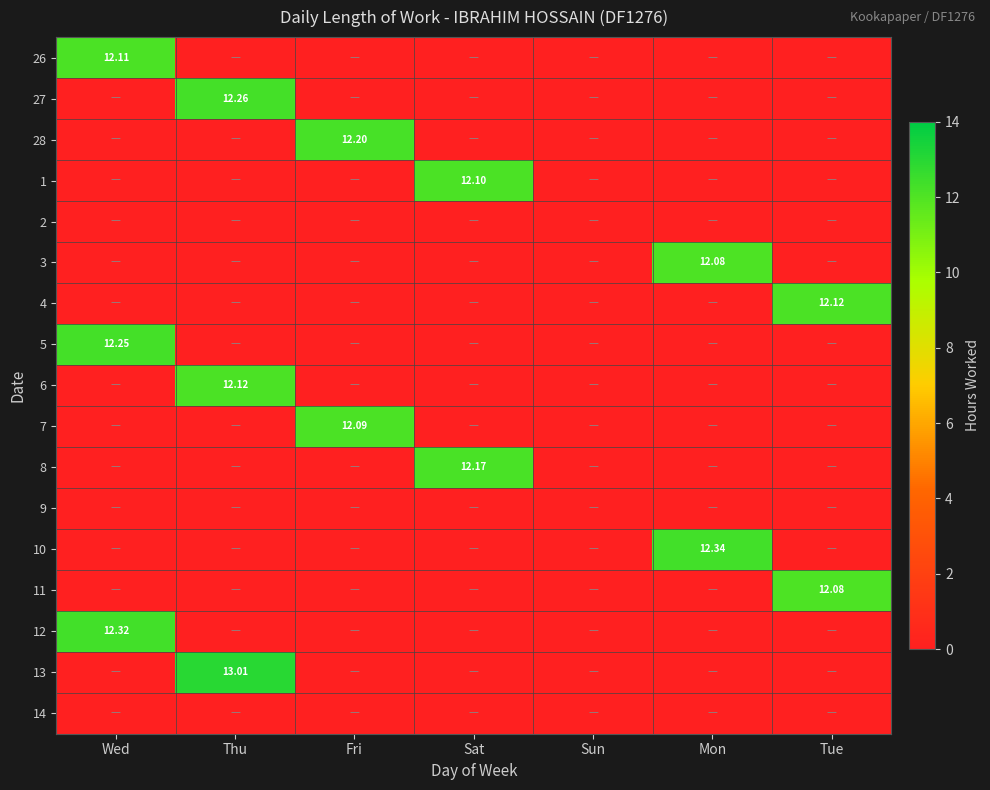

Rank the series by their maximum value, from highest to lowest.

13, 10, 12, 27, 5, 28, 8, 4, 6, 26, 1, 7, 3, 11, 2, 9, 14